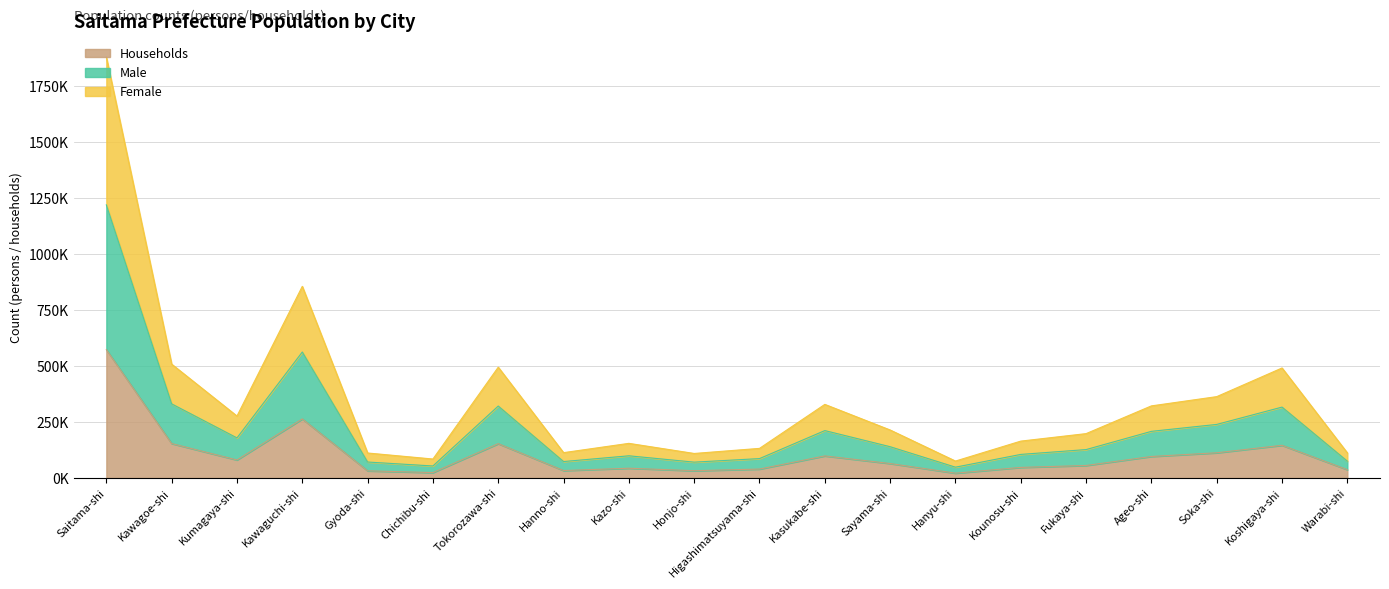

How many categories are shown in the chart?

20